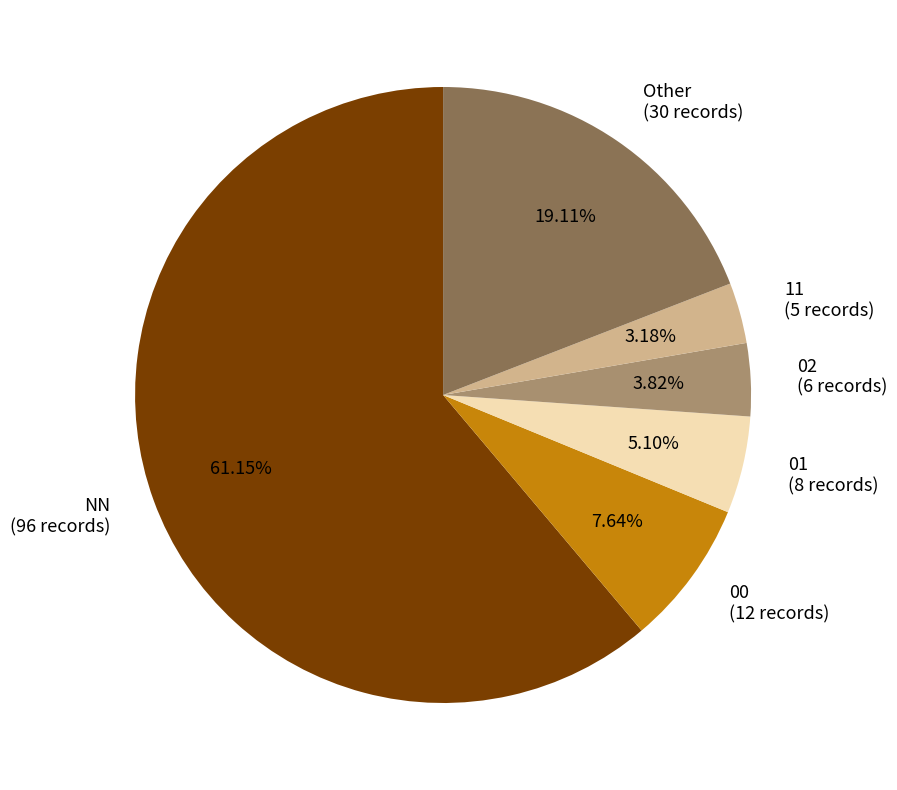

Which has a higher value, 00 (12 records) or 11 (5 records)?

00 (12 records)